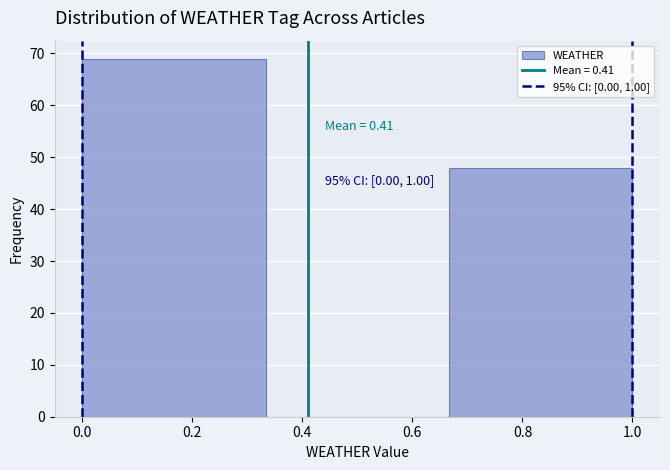

Which range on the x-axis has the tallest bar?

0.00 to 0.34